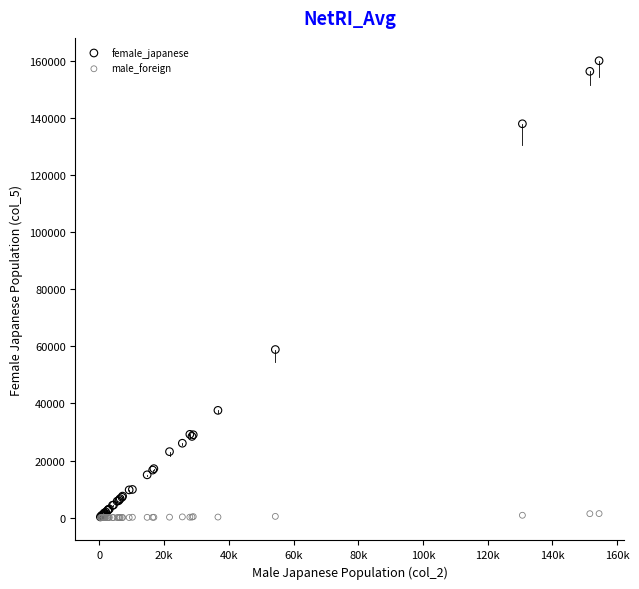

In the female_japanese series, what Y value is closest to 80163?

58892